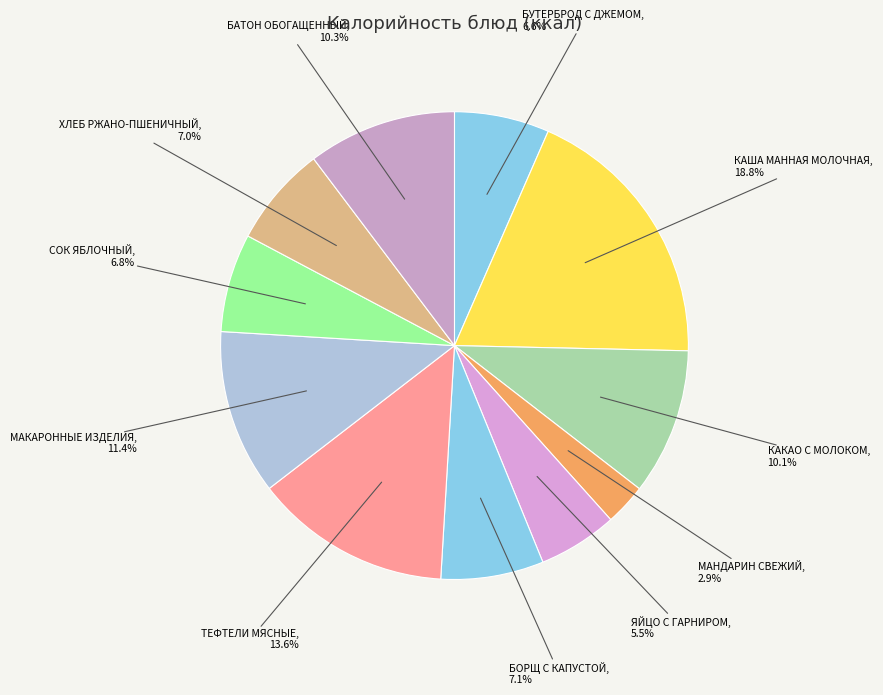

Is it true that ТЕФТЕЛИ МЯСНЫЕ is 14% of the pie?

True